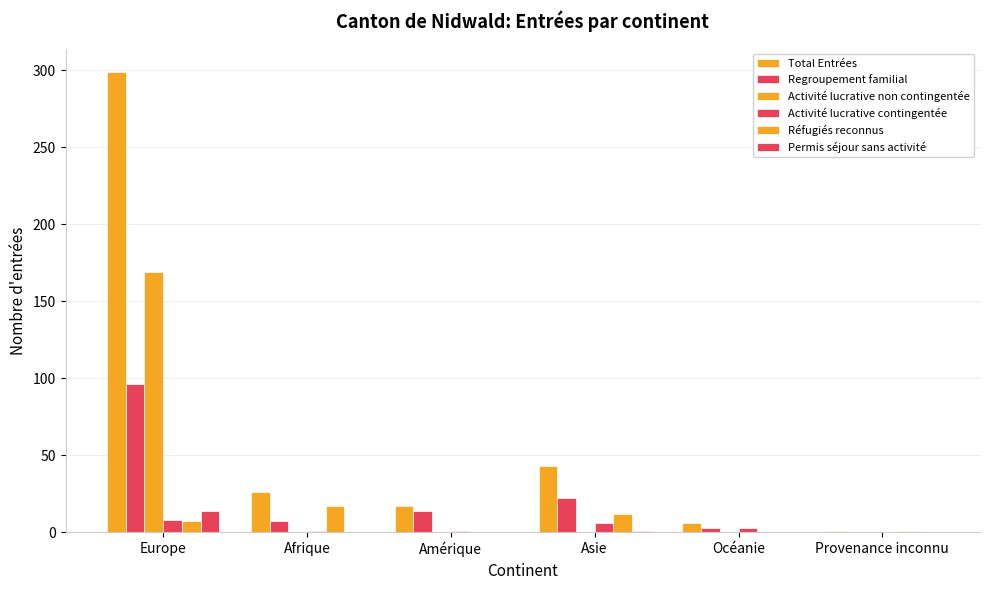

Which series has the largest range (max minus min)?

Total Entrées